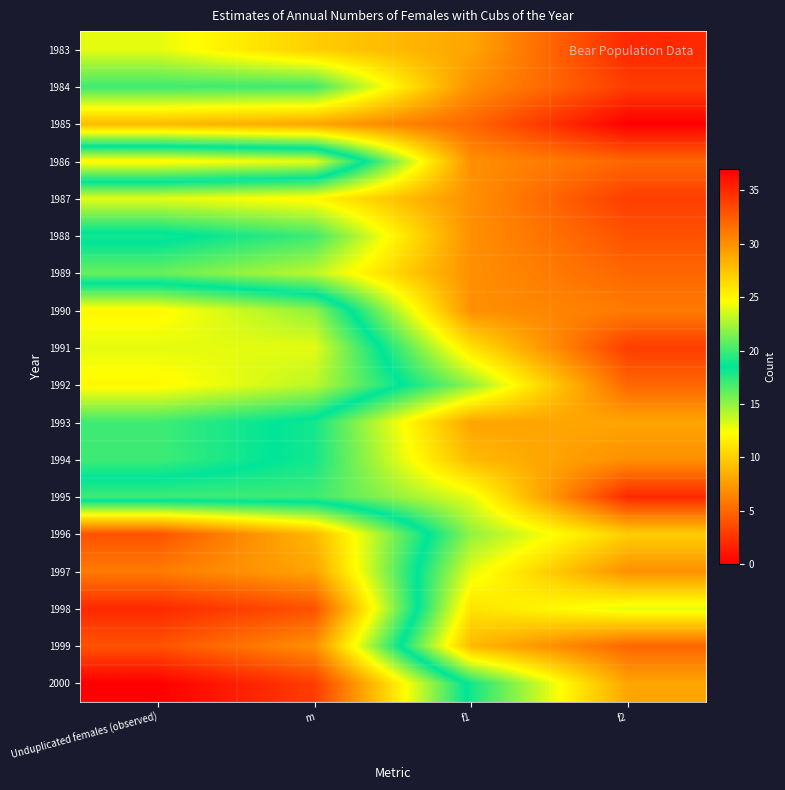

Which series has the widest spread of values?

2000